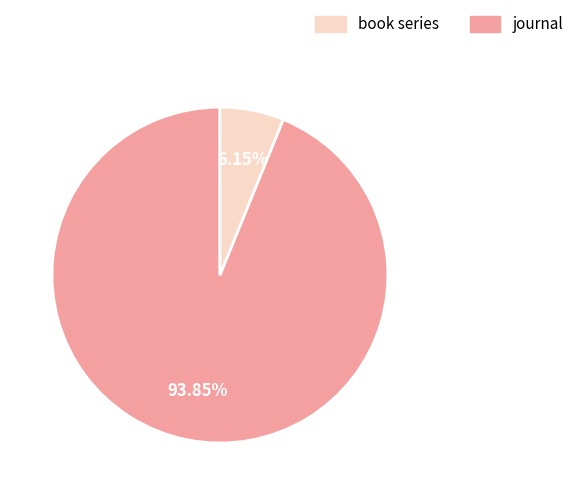

Is there any slice that represents more than half of the pie?

Yes